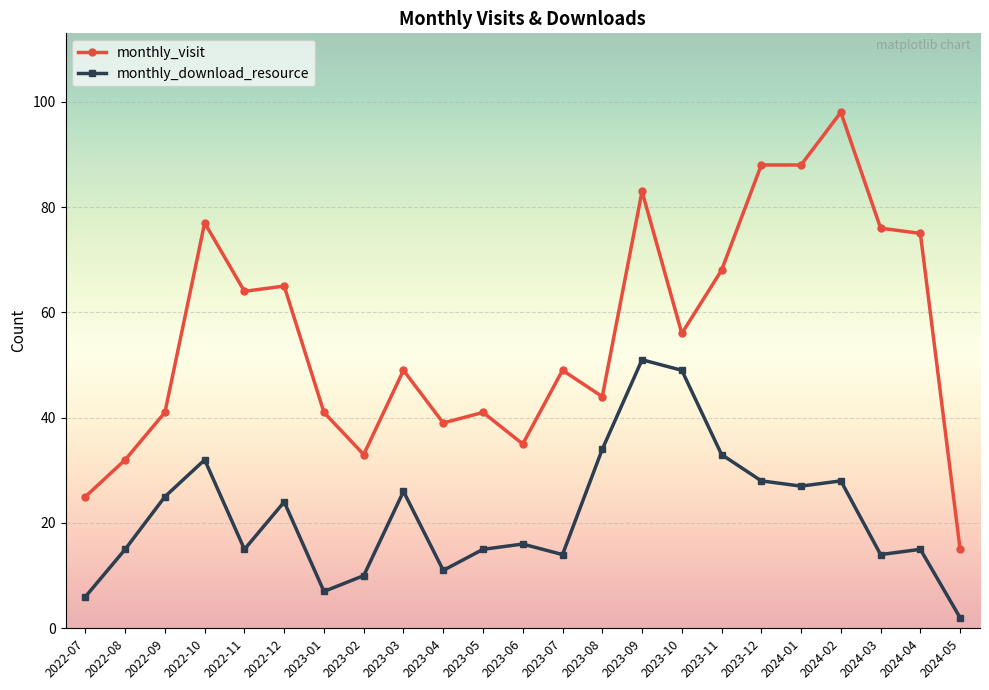

What are all the series names shown in the legend?

monthly_visit, monthly_download_resource